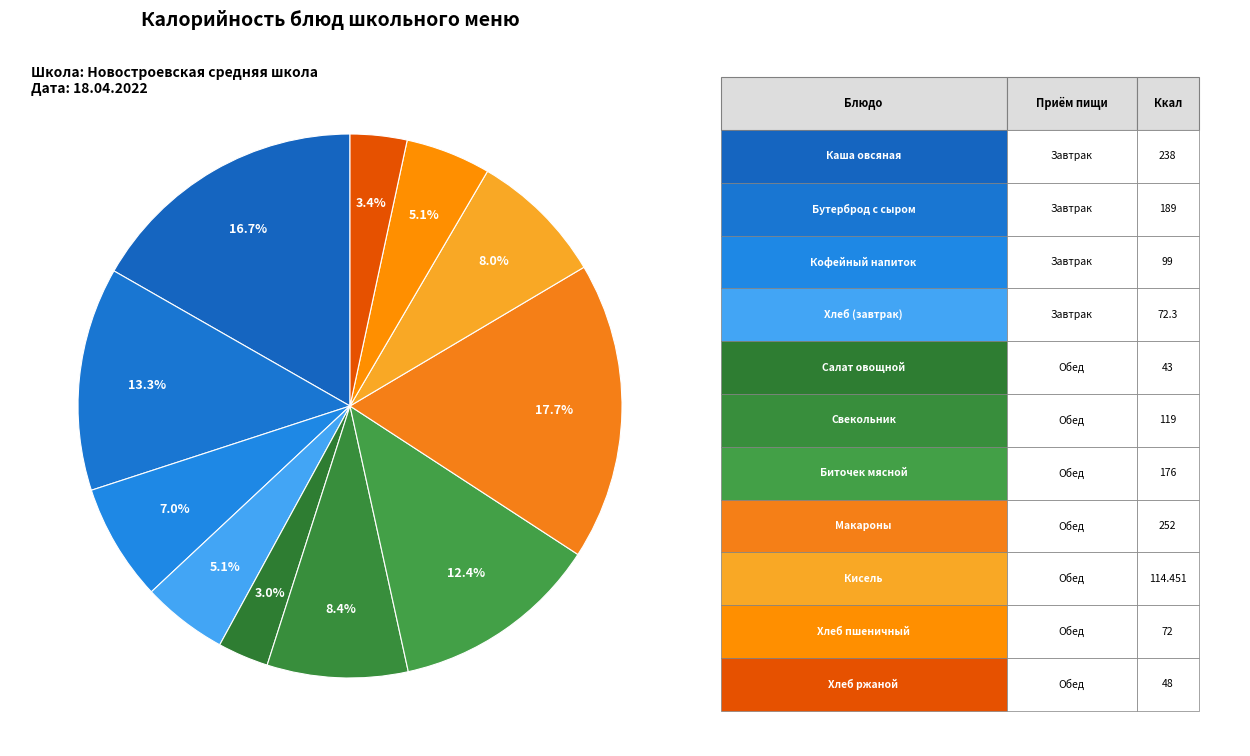

To the nearest percent, what is the average slice percentage?

9%